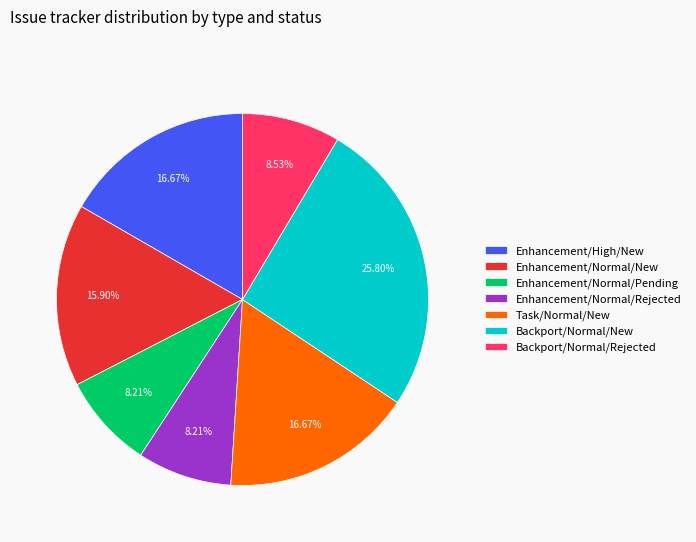

How many segments does this pie chart have?

7